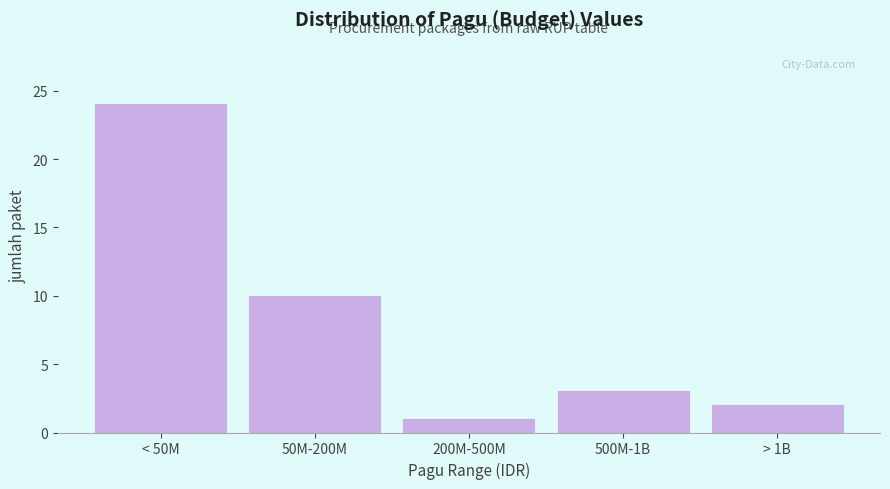

Reading left to right, what are all the values shown in this chart?

< 50M=24	50M-200M=10	200M-500M=1	500M-1B=3	> 1B=2